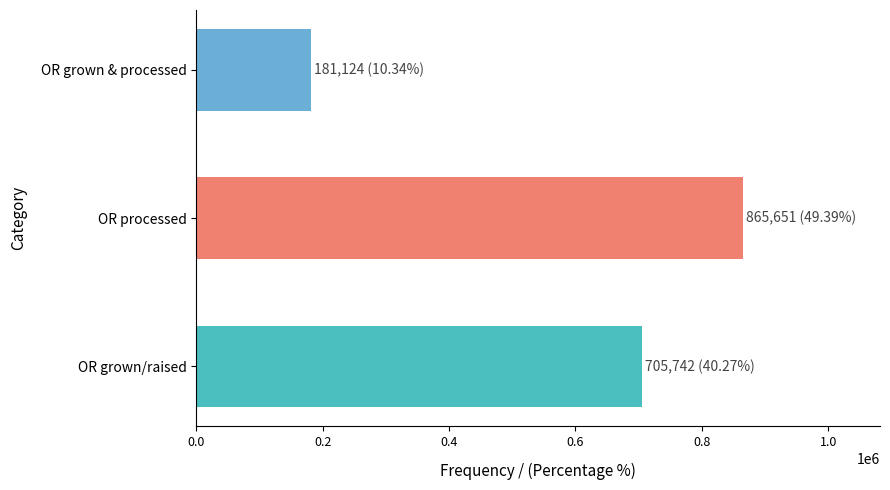

What is the smallest value displayed?

181124